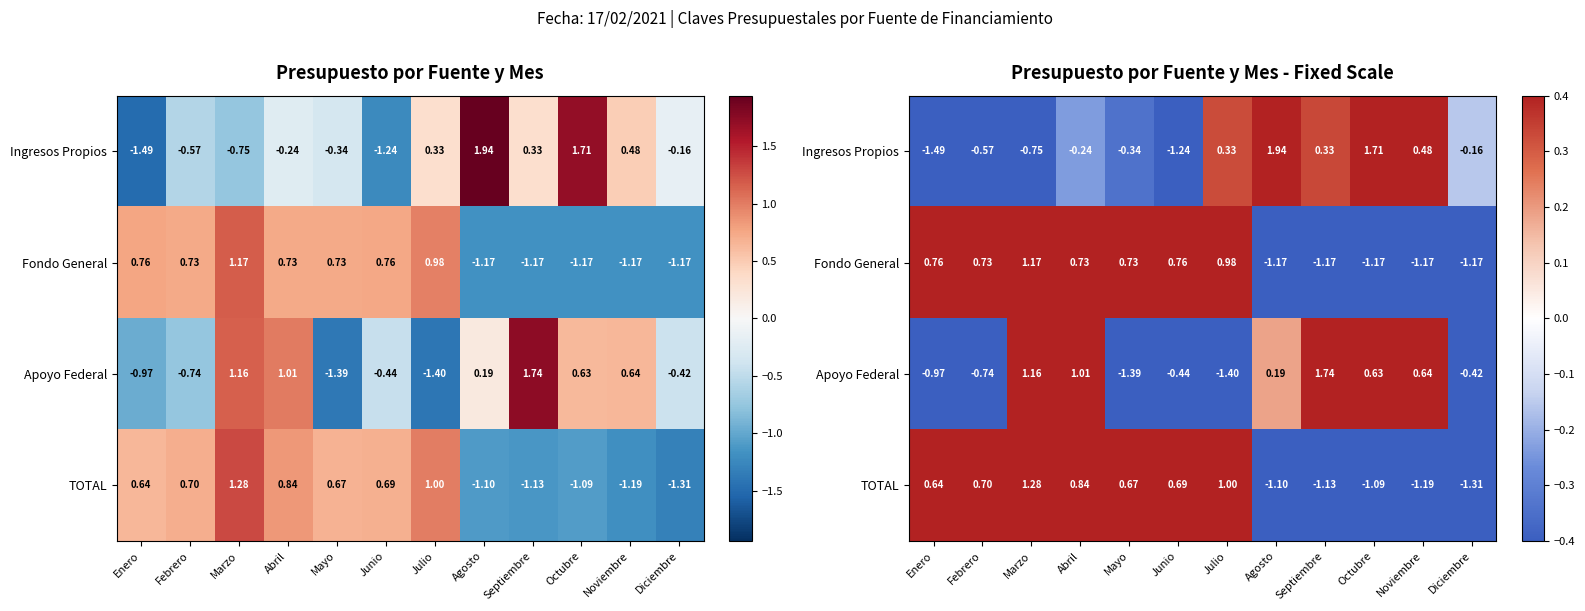

What is the sum of the TOTAL values at Agosto and Noviembre?

-2.3